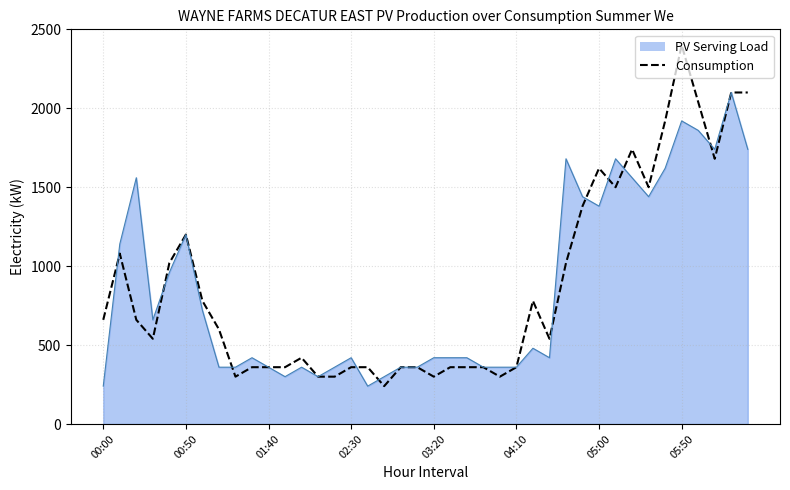

Is it true that the value at 26 is 166?

False